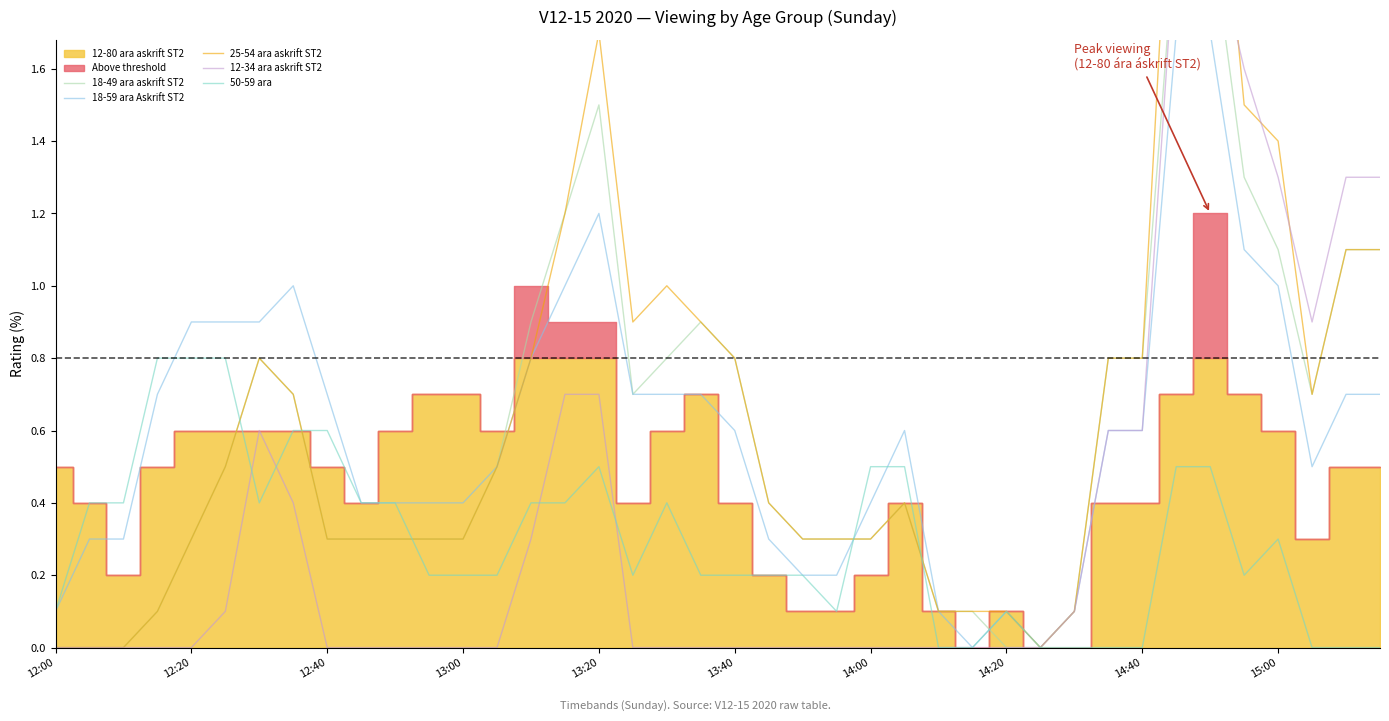

Is the value of 12-34 ara askrift ST2 at 12 greater than the value of 18-49 ara askrift ST2 at 14:00?

No